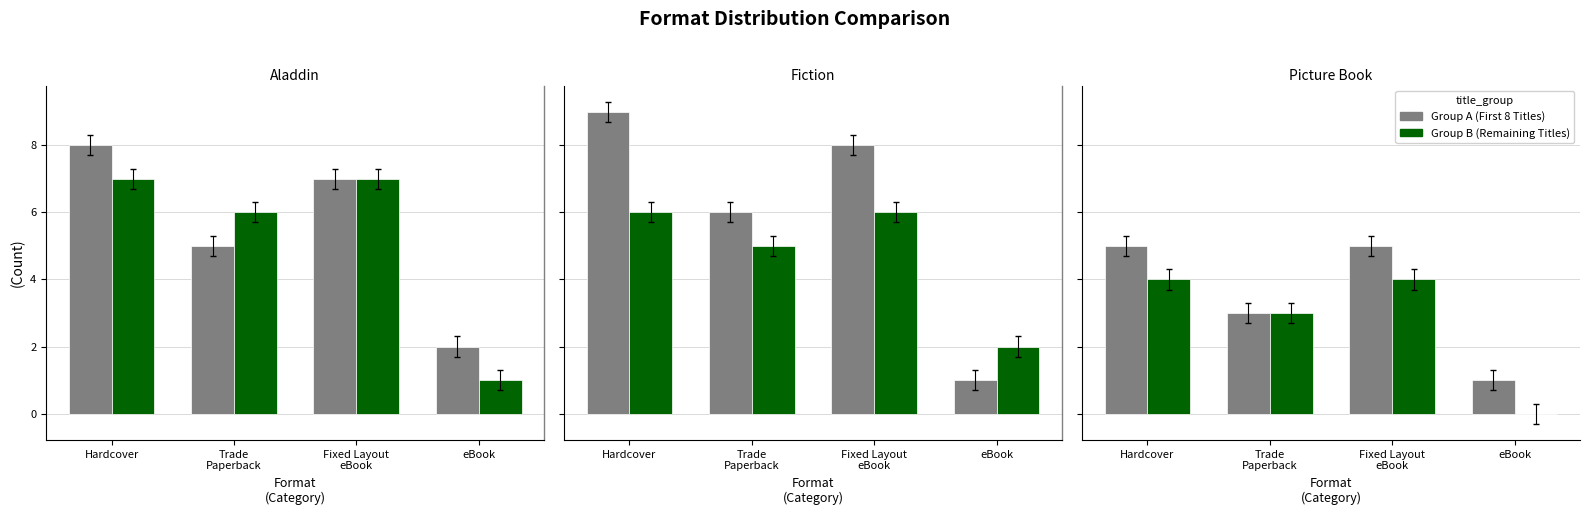

What is the spread (max minus min) of values at Fixed Layout
eBook?

1